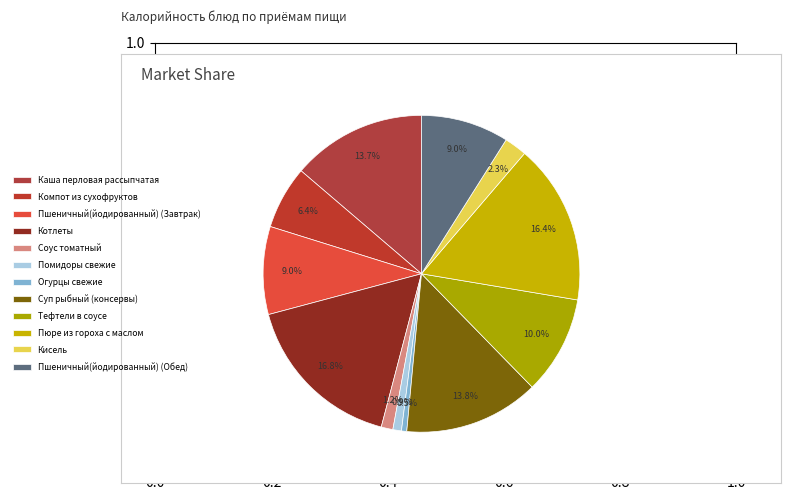

What is the ratio of the value at Котлеты to the value at Суп рыбный (консервы)?

1.2